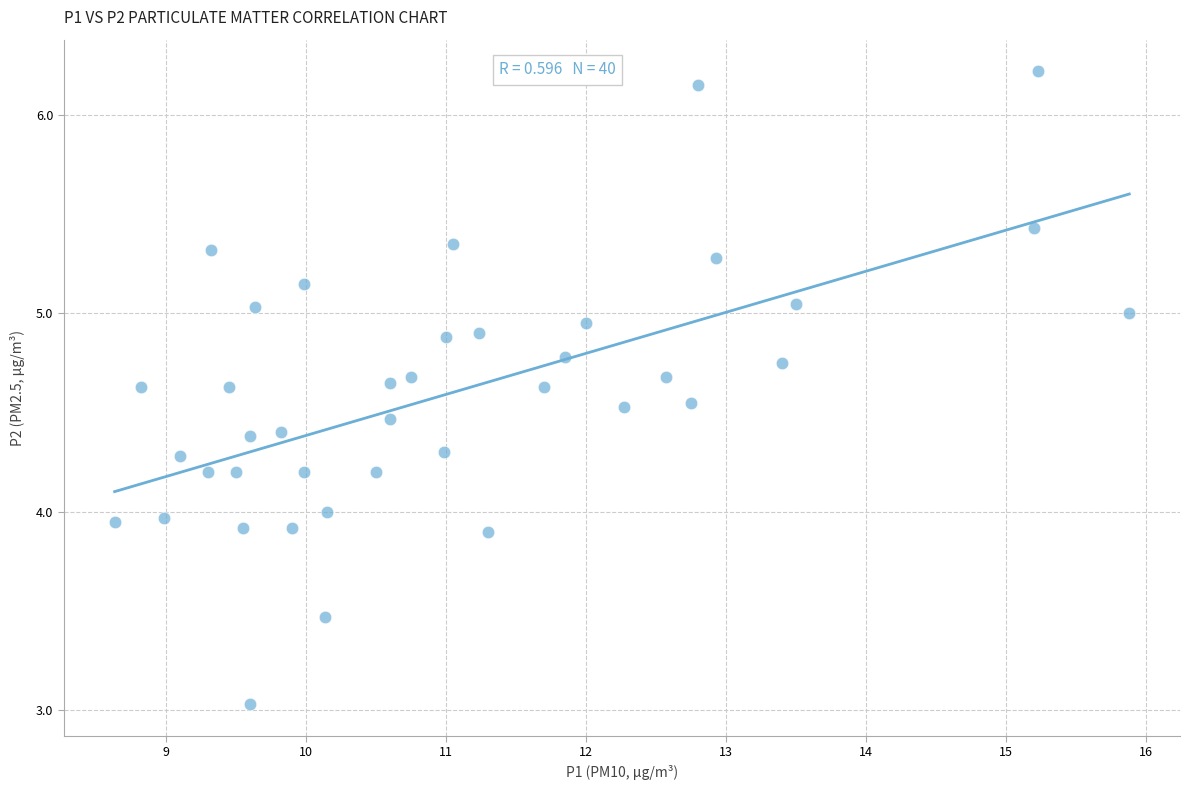

What is the range of Y values (max minus min)?

3.2